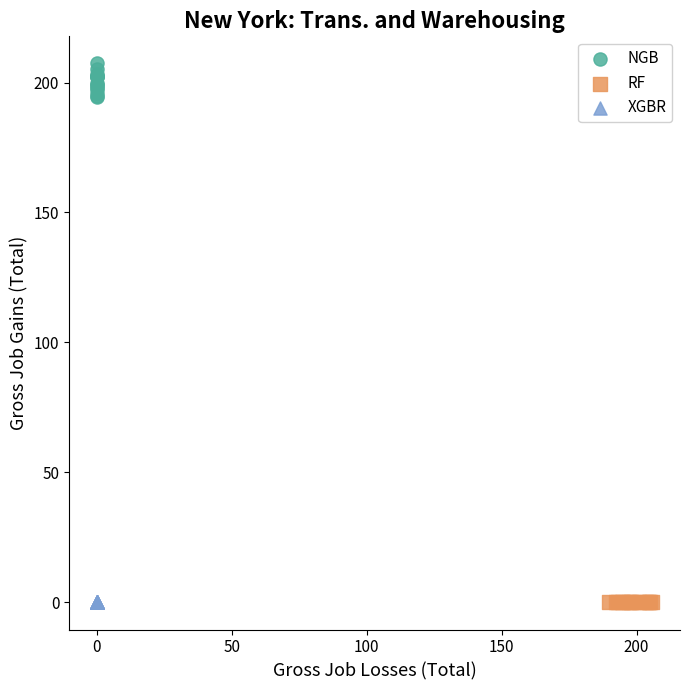

Which series contains the highest Y value?

NGB